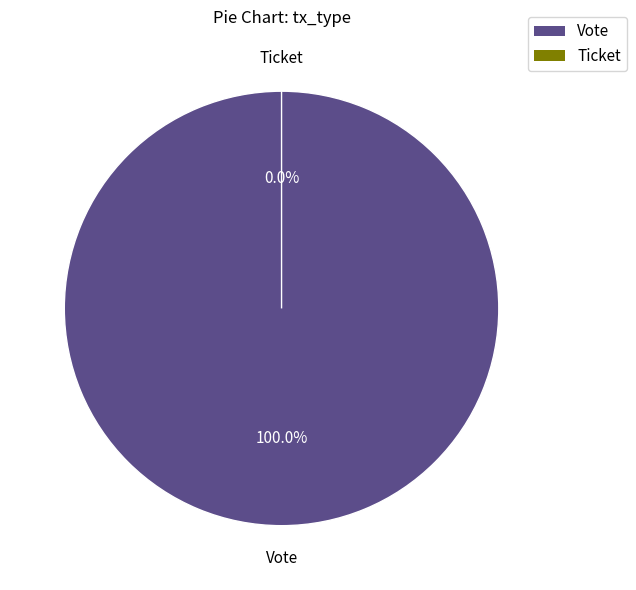

To the nearest percent, what percentage of the pie is Vote?

100%